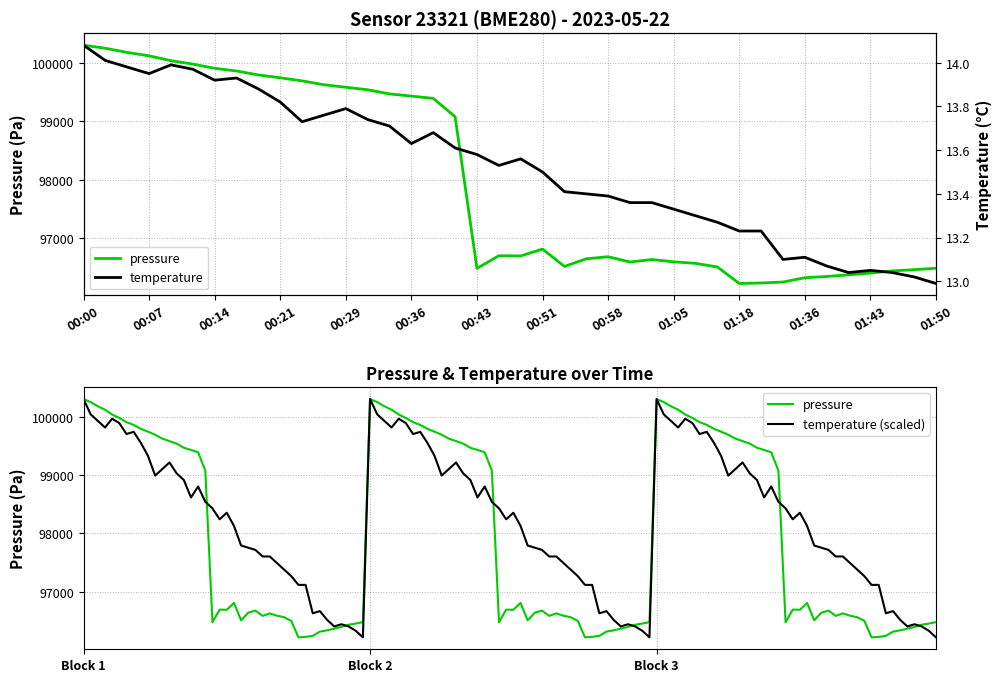

At which label is temperature closest to 13?

01:50